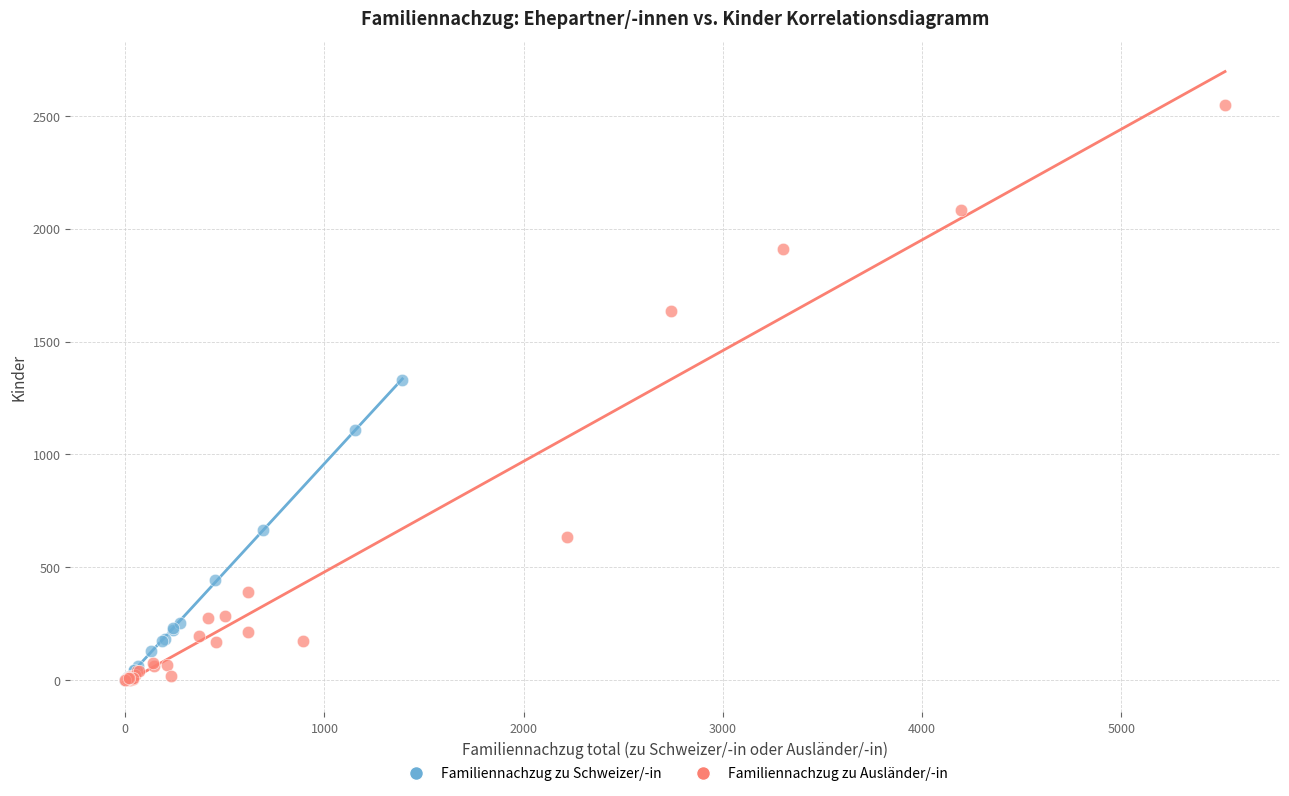

What are all the series names shown in the legend?

Familiennachzug zu Schweizer/-in, Familiennachzug zu Ausländer/-in